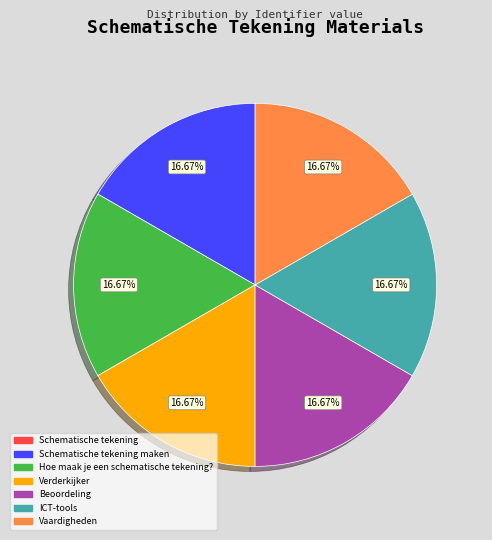

Is the sum of Verderkijker and ICT-tools greater than half?

No